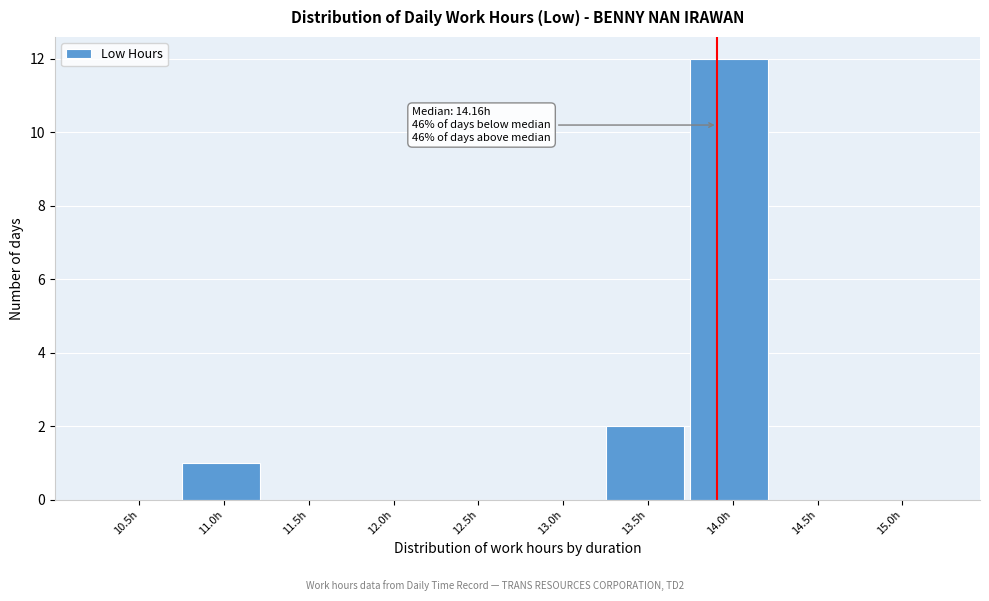

Reading left to right, what are all the values shown in this chart?

10.5h=0	11.0h=1	11.5h=0	12.0h=0	12.5h=0	13.0h=0	13.5h=2	14.0h=12	14.5h=0	15.0h=0